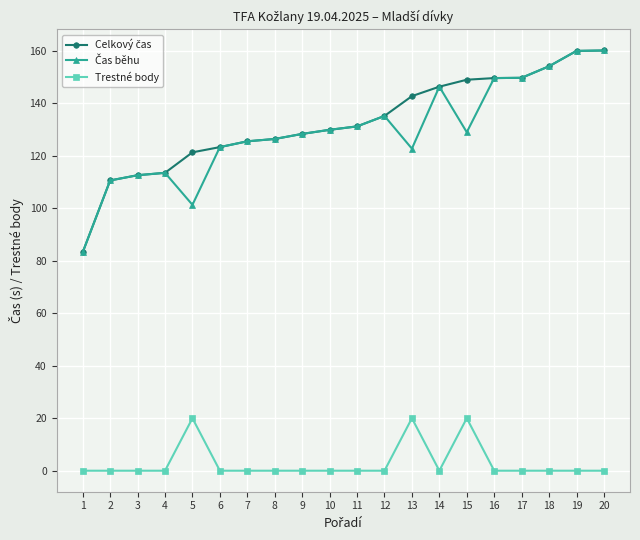

How many distinct data groups are displayed?

3